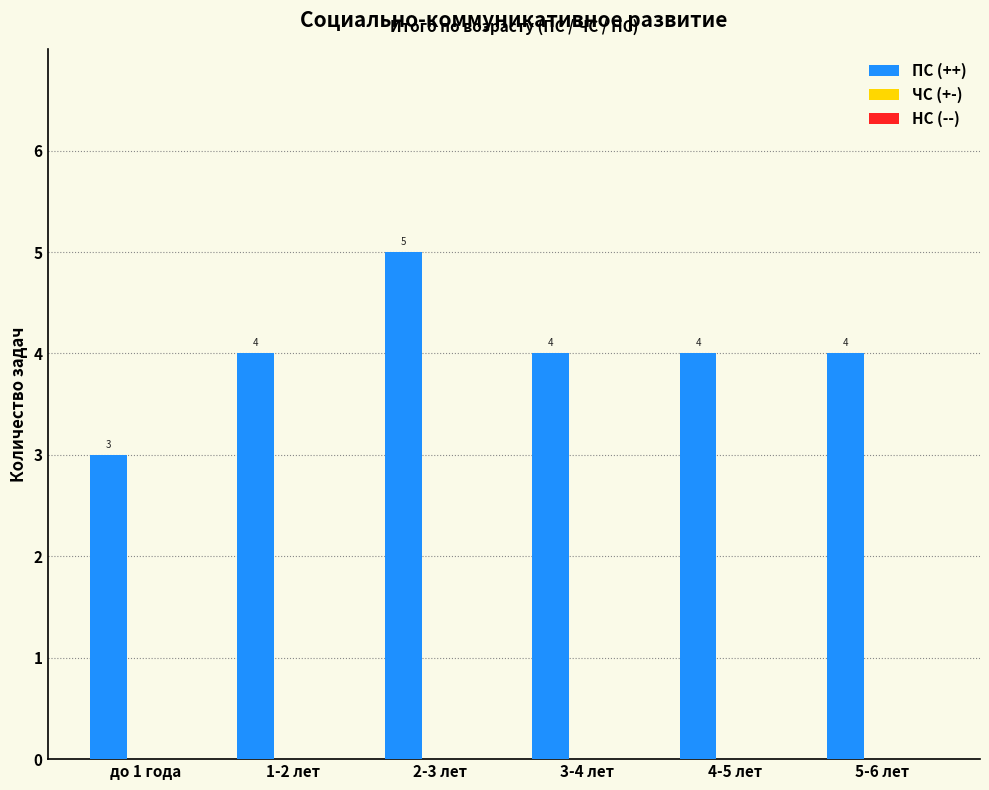

Reading left to right, what are all the values shown in this chart?

3	4	5	4	4	4